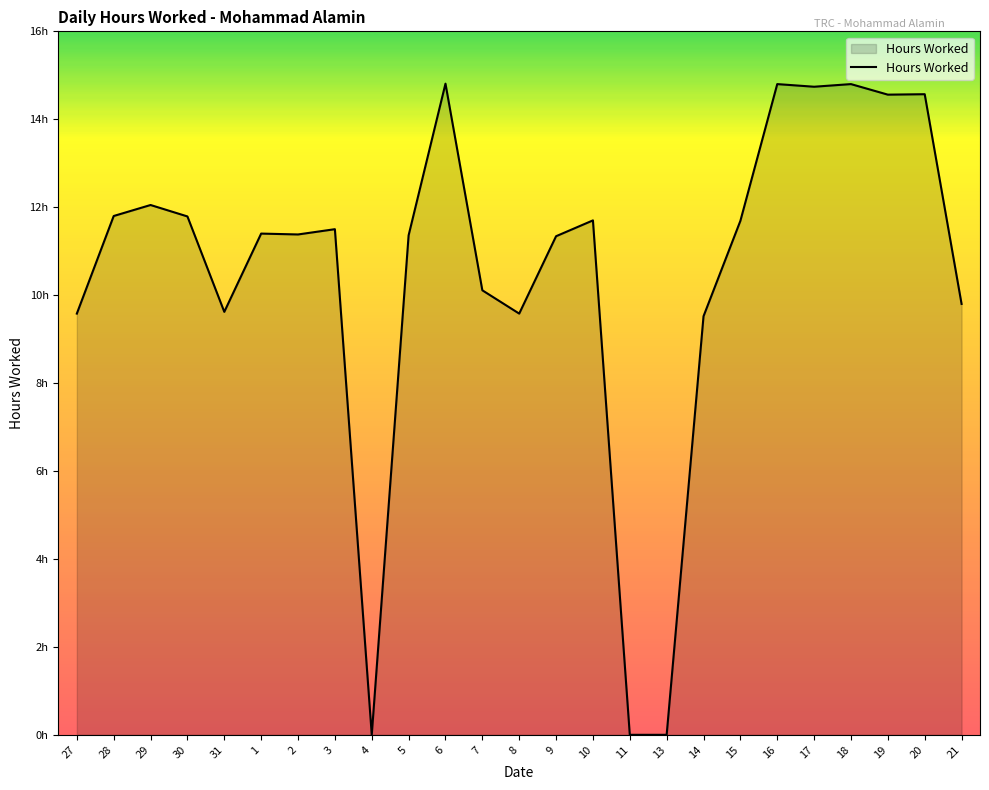

List the labels in order of value, smallest first.

4, 11, 13, 14, 27, 8, 31, 21, 7, 9, 5, 2, 1, 3, 15, 10, 30, 28, 29, 19, 20, 17, 16, 18, 6